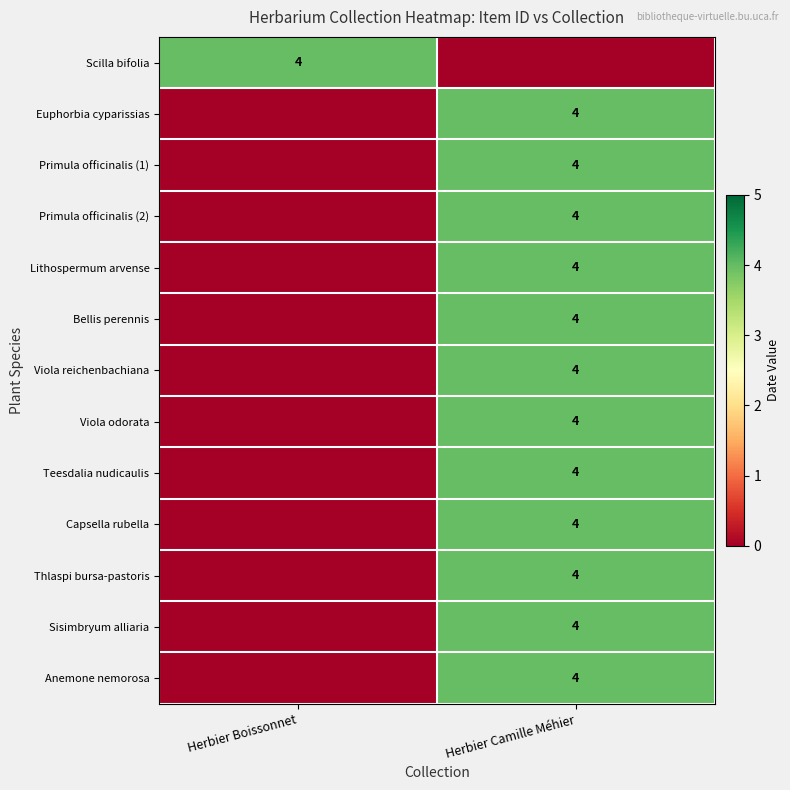

The value of Primula officinalis (1) at Herbier Camille Méhier is 4. True or false?

True